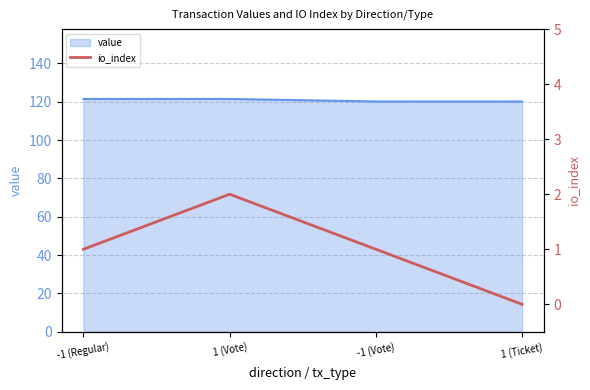

What is the highest value of the value series?

121.4